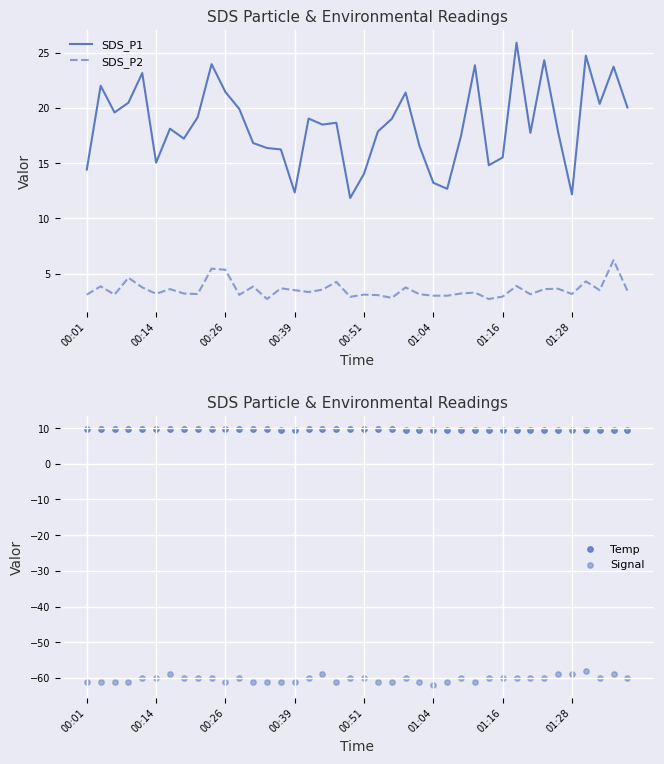

What is the total value across all series at 34?

-28.0